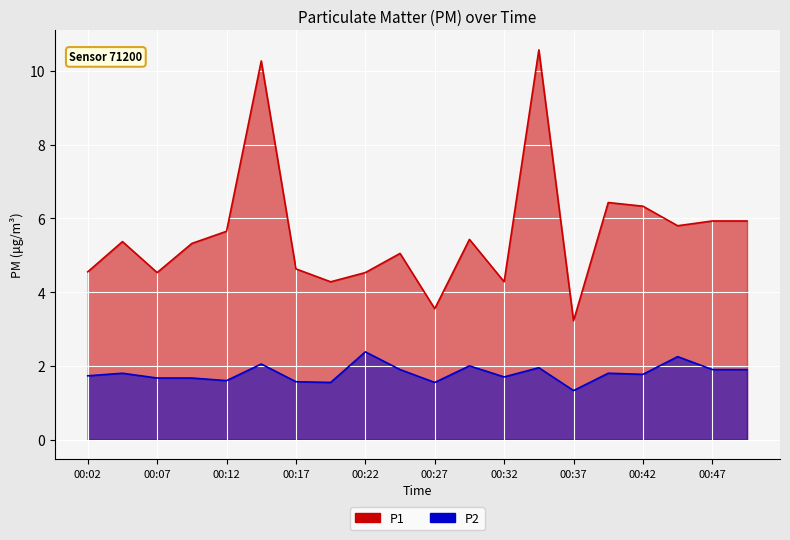

What is the difference between the P2 values at 00:14 and 00:39?

0.2